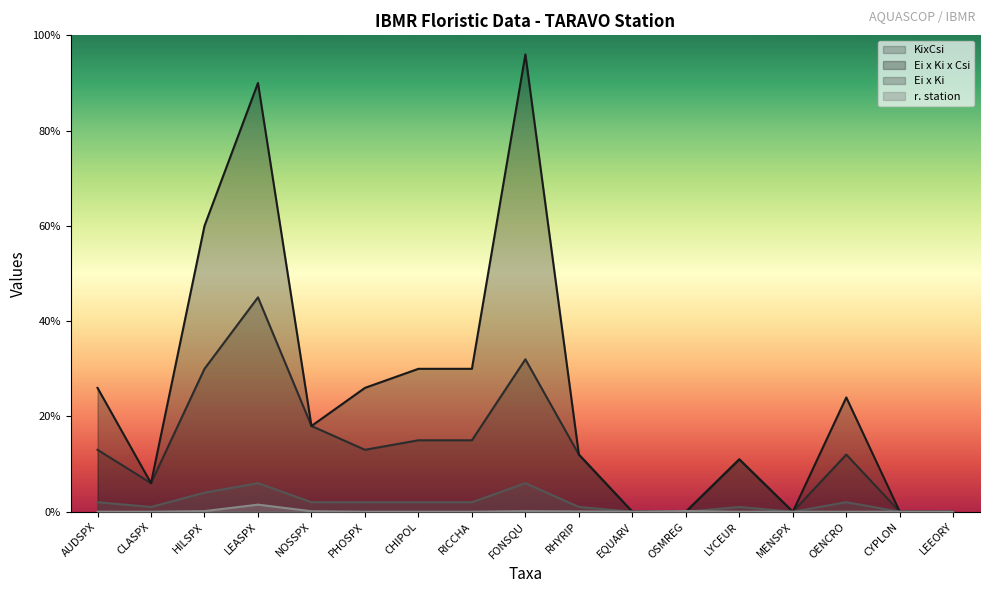

Is it true that Ei x Ki x Csi equals 56.3 at OSMREG?

False